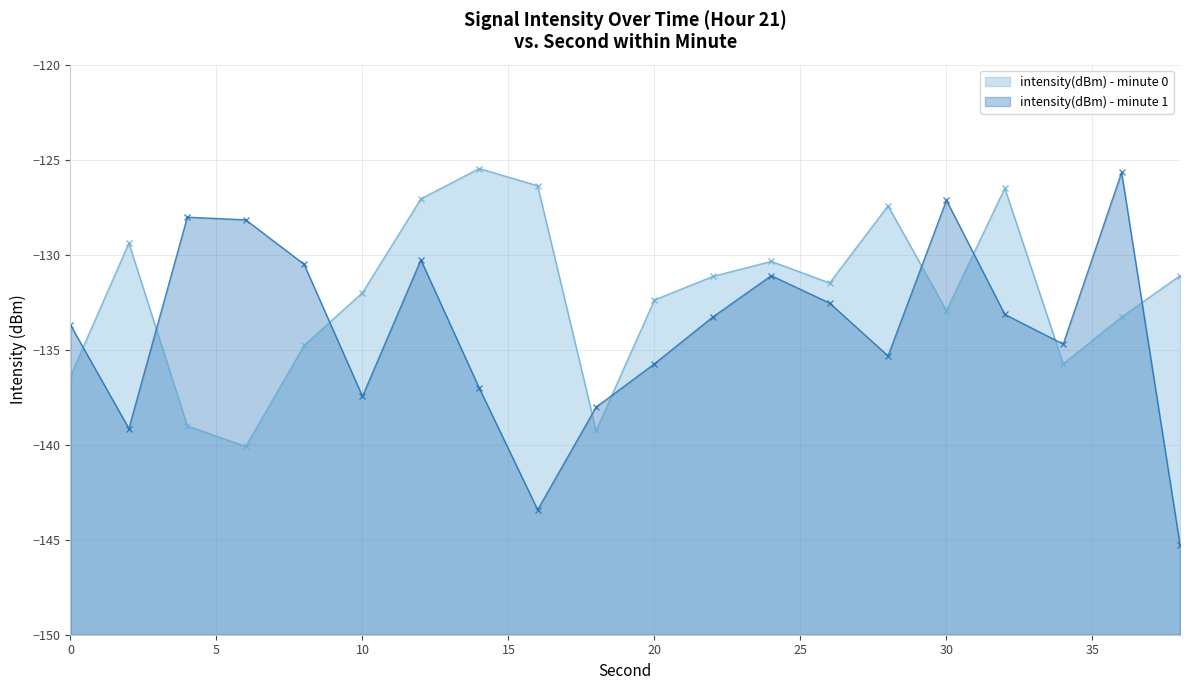

Between which two adjacent categories do intensity(dBm) - minute 0 and intensity(dBm) - minute 1 first intersect?

0 and 2